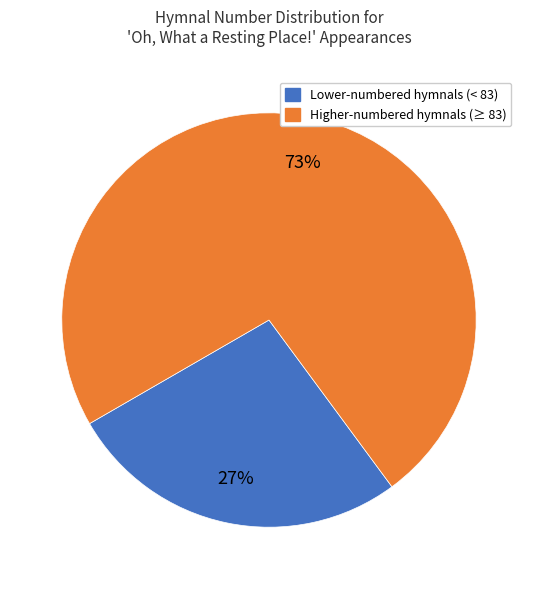

To the nearest percent, what is the average slice percentage?

50%